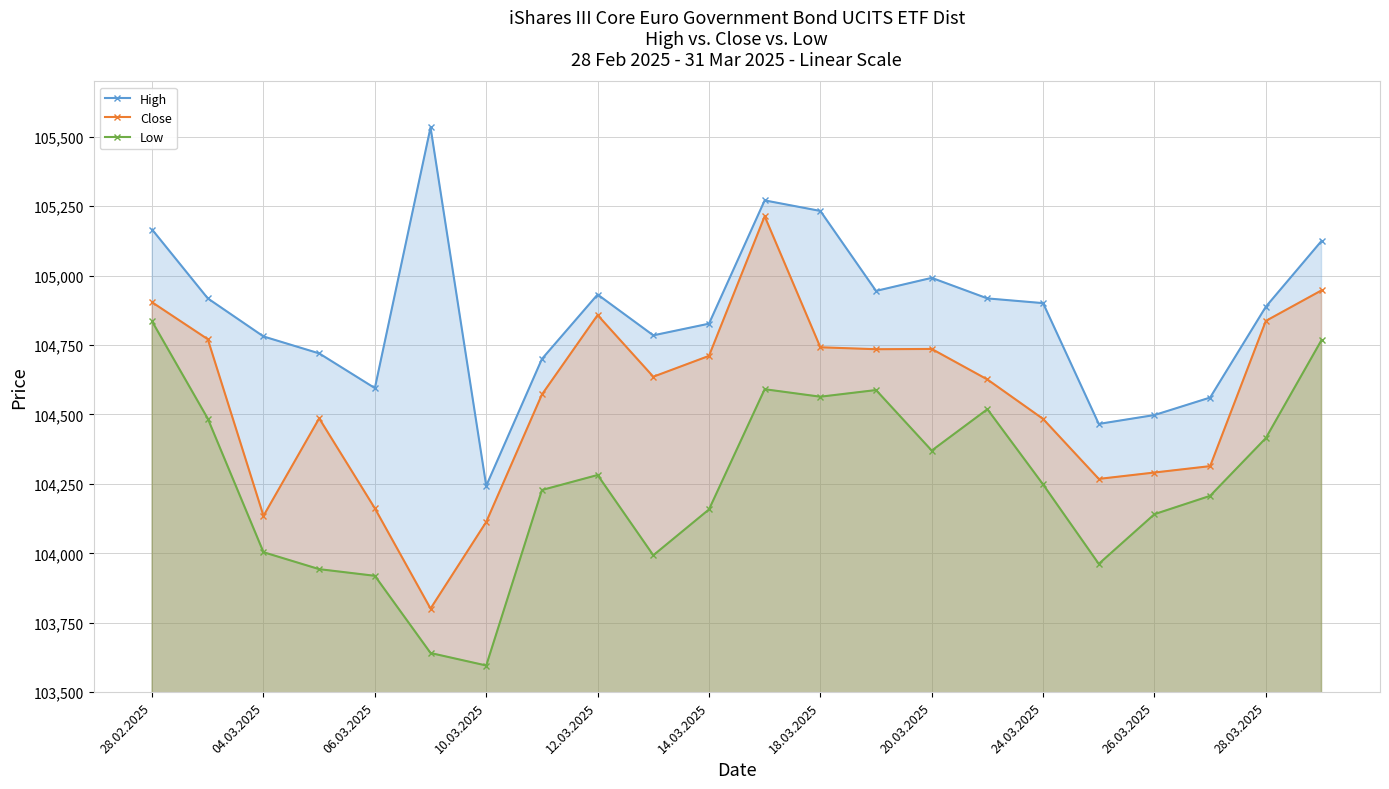

What is the difference between the highest and lowest values at 24.03.2025?

653